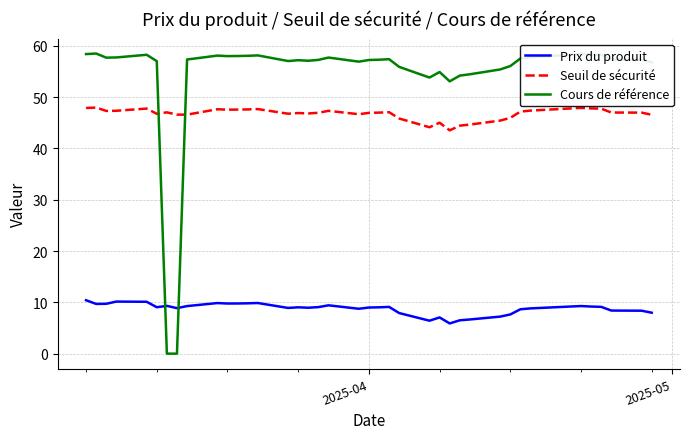

Which series has the largest total across all categories?

Cours de référence